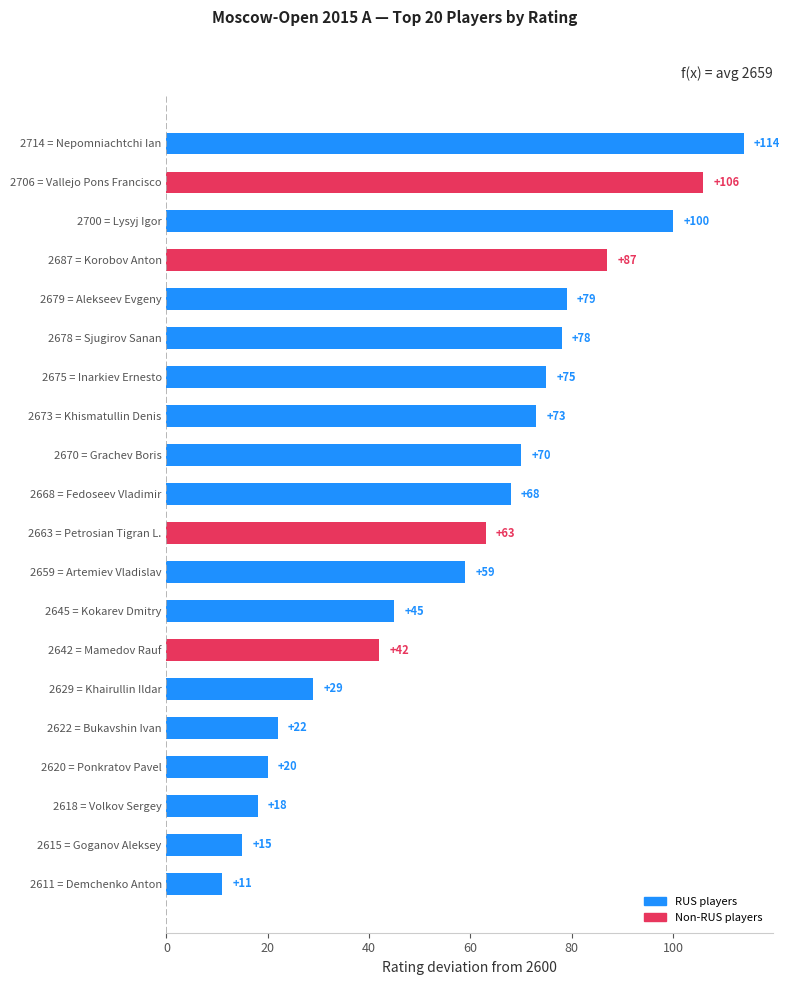

Reading bottom to top, what are all the values shown in this chart?

2611 = Demchenko Anton=11	2615 = Goganov Aleksey=15	2618 = Volkov Sergey=18	2620 = Ponkratov Pavel=20	2622 = Bukavshin Ivan=22	2629 = Khairullin Ildar=29	2642 = Mamedov Rauf=42	2645 = Kokarev Dmitry=45	2659 = Artemiev Vladislav=59	2663 = Petrosian Tigran L.=63	2668 = Fedoseev Vladimir=68	2670 = Grachev Boris=70	2673 = Khismatullin Denis=73	2675 = Inarkiev Ernesto=75	2678 = Sjugirov Sanan=78	2679 = Alekseev Evgeny=79	2687 = Korobov Anton=87	2700 = Lysyj Igor=100	2706 = Vallejo Pons Francisco=106	2714 = Nepomniachtchi Ian=114